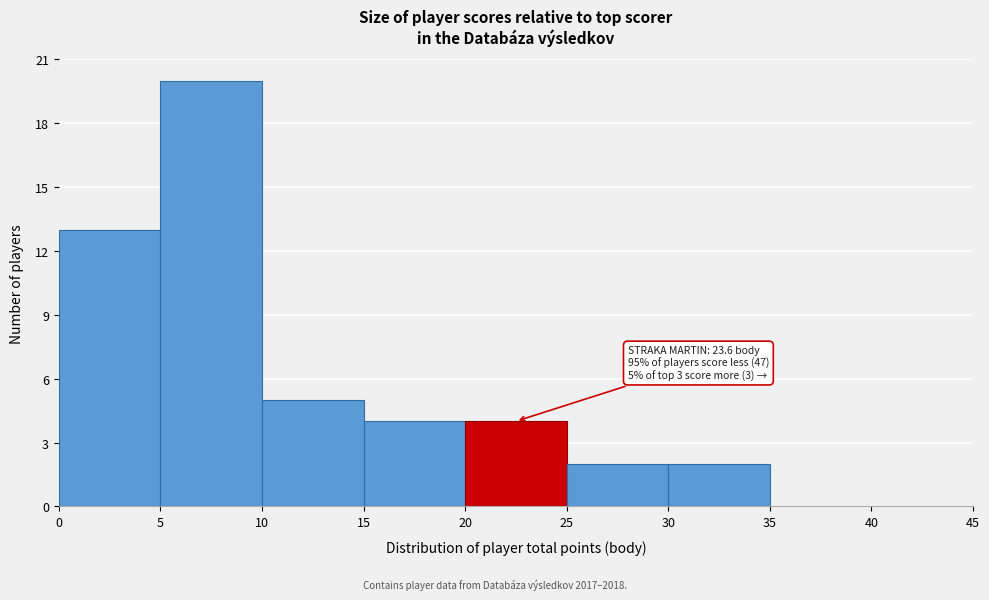

Which range on the x-axis has the tallest bar?

5 to 10